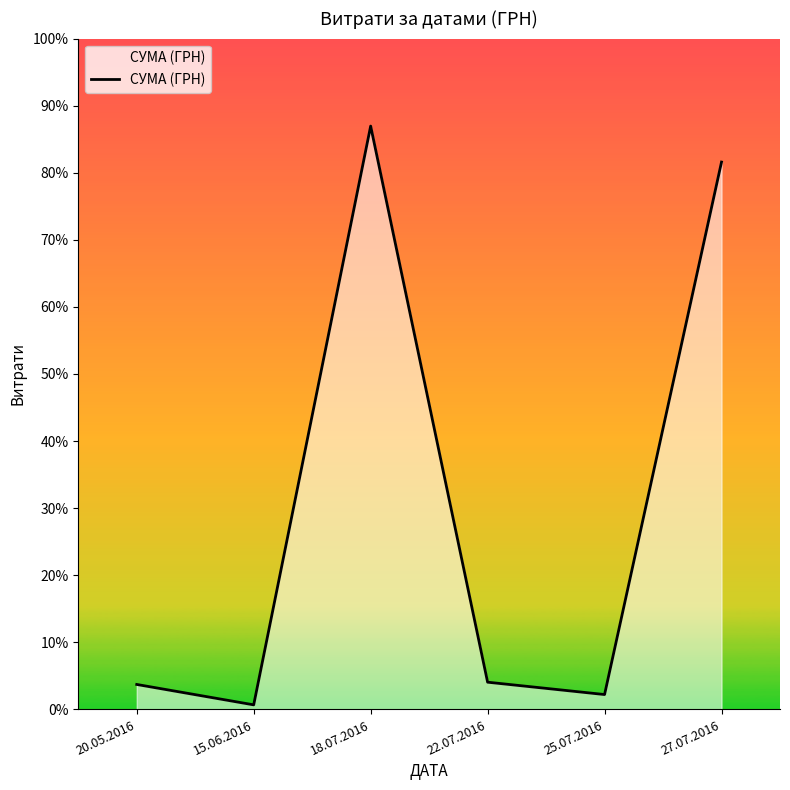

Does the chart display data point markers on the line(s)?

No